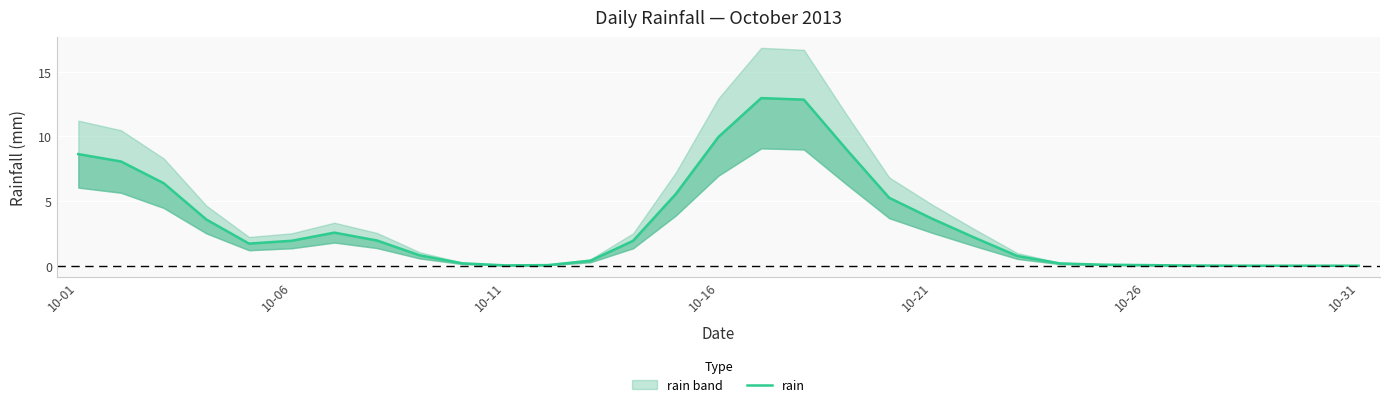

Which category has the lowest value across all series?

10-31